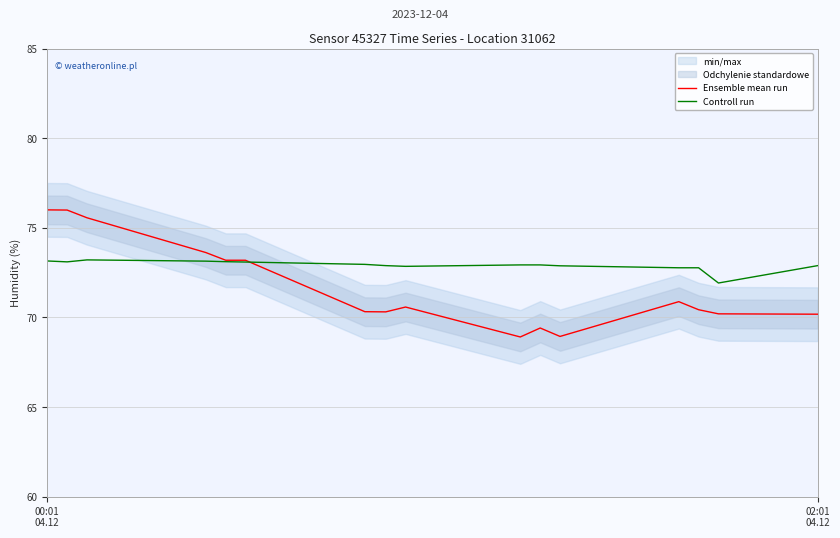

What is the highest value of the Ensemble mean run series?

76.0